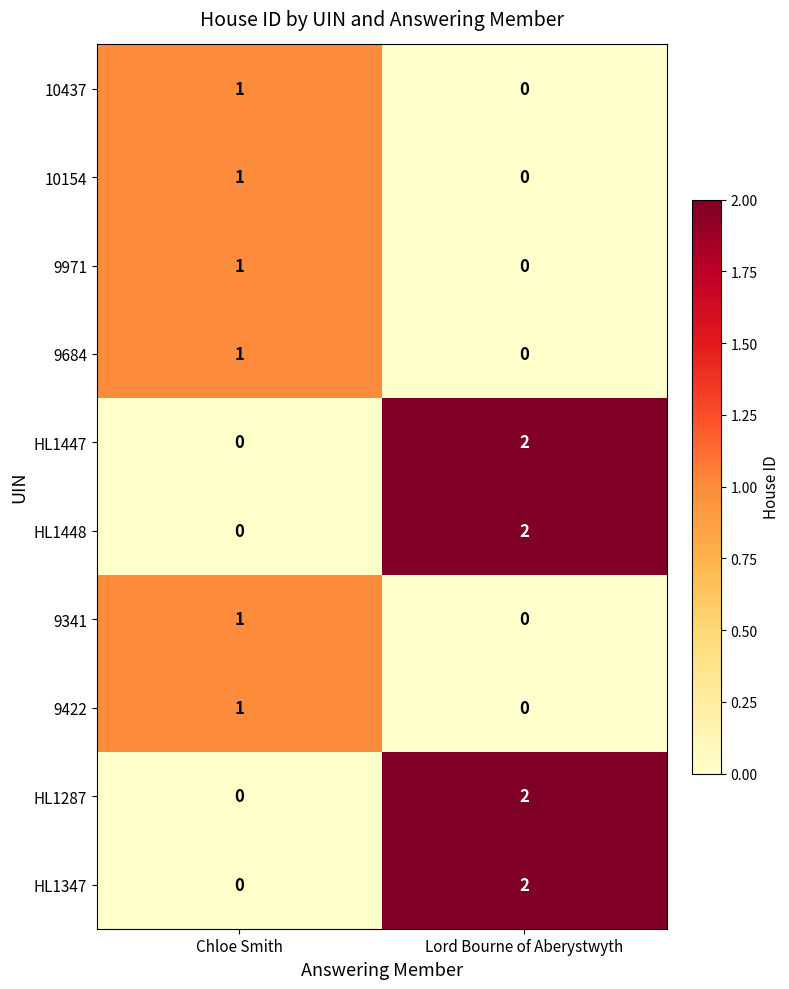

Where is HL1448 nearest to the value 1?

Chloe Smith